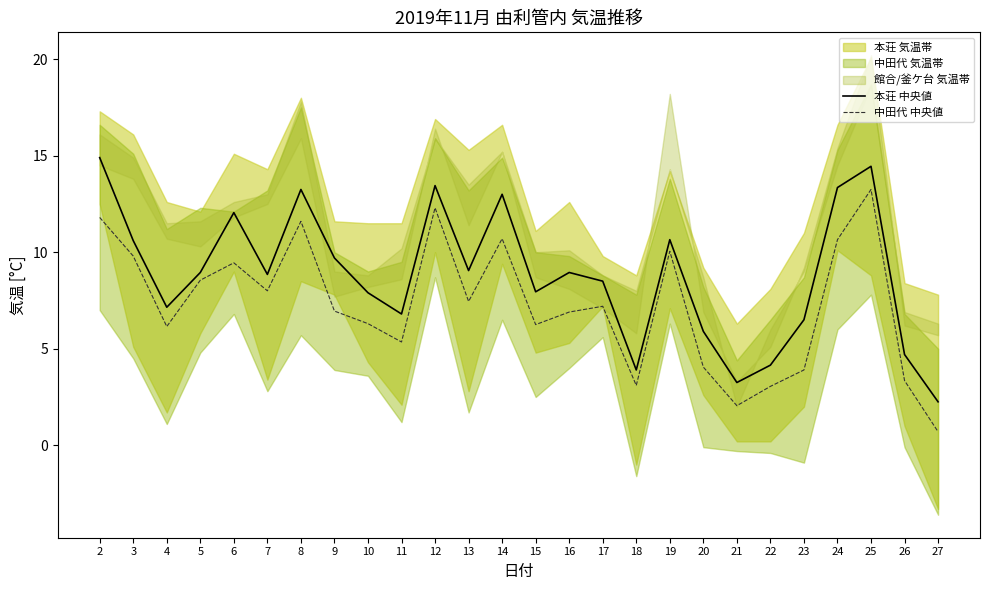

How many lines are shown in the chart?

2